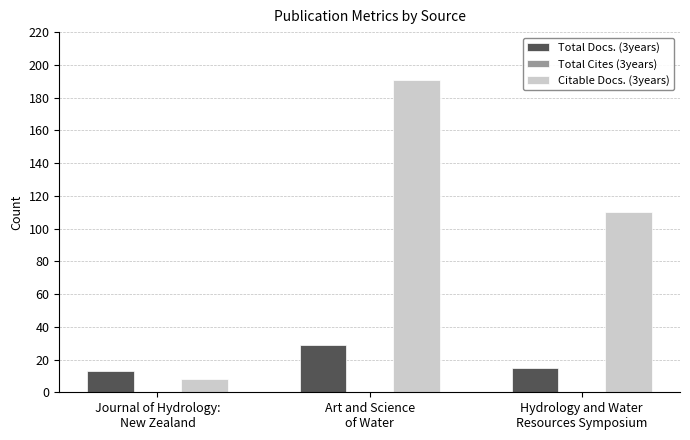

Which series has the widest spread of values?

Citable Docs. (3years)